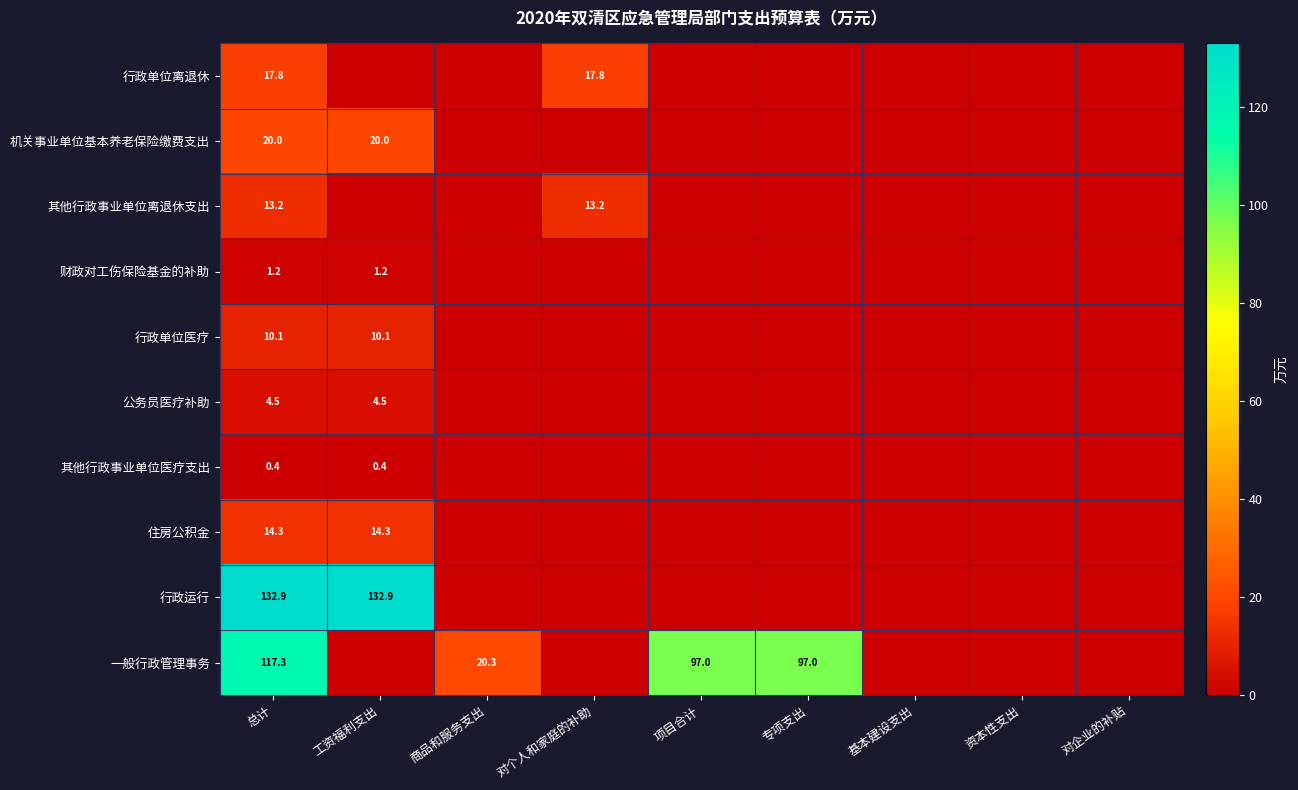

What is the spread (max minus min) of values at 总计?

132.5